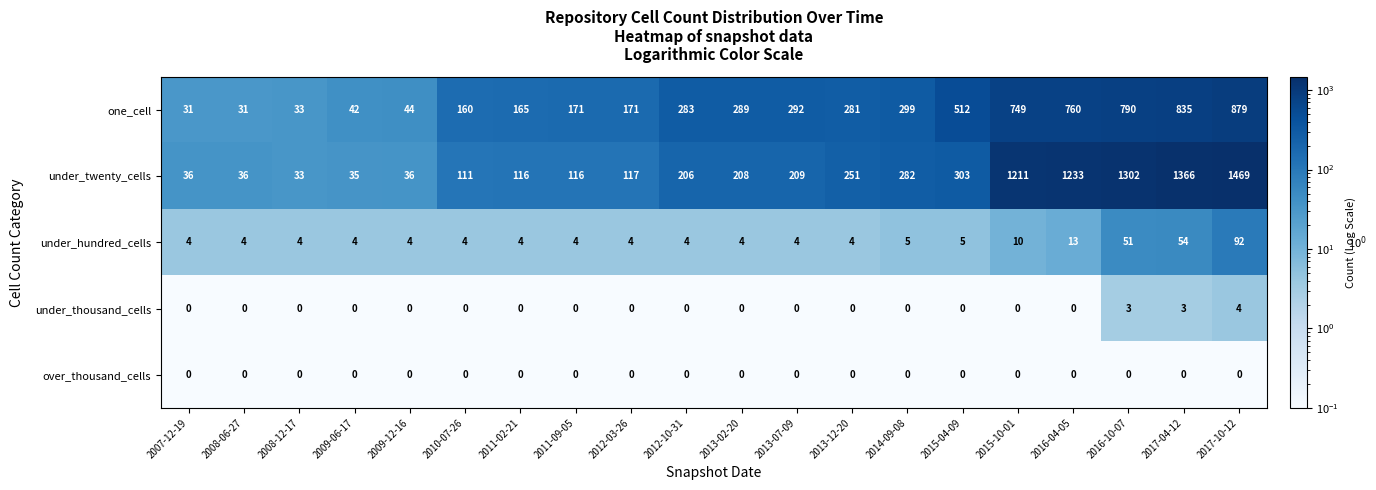

What is the lowest value of the under_hundred_cells series?

4